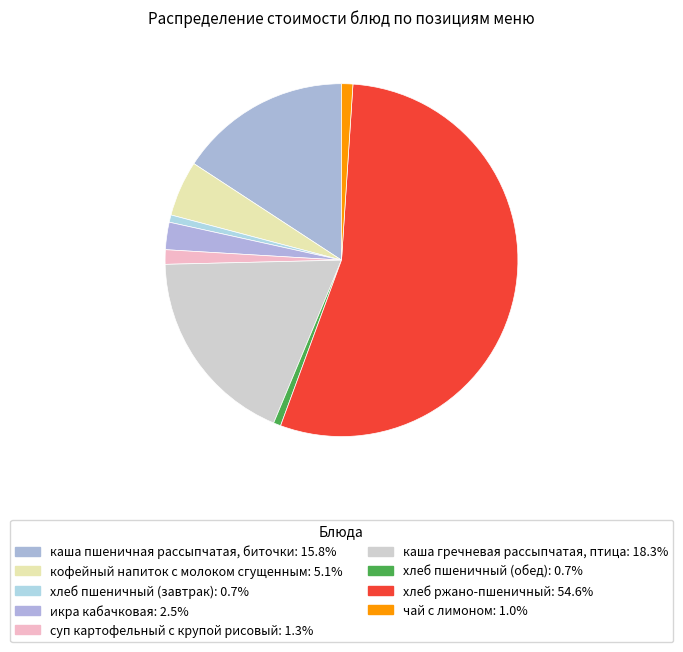

Do икра кабачковая and каша пшеничная рассыпчатая, биточки together represent more than half of the pie?

No